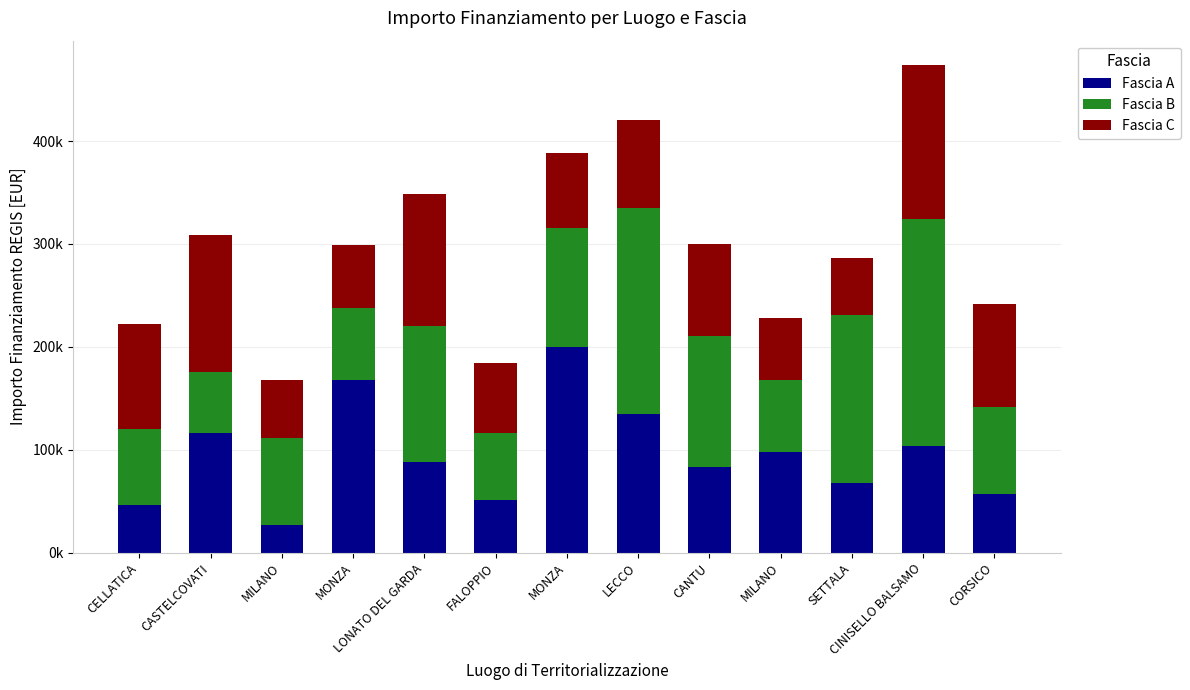

What are all the series names shown in the legend?

Fascia A, Fascia B, Fascia C